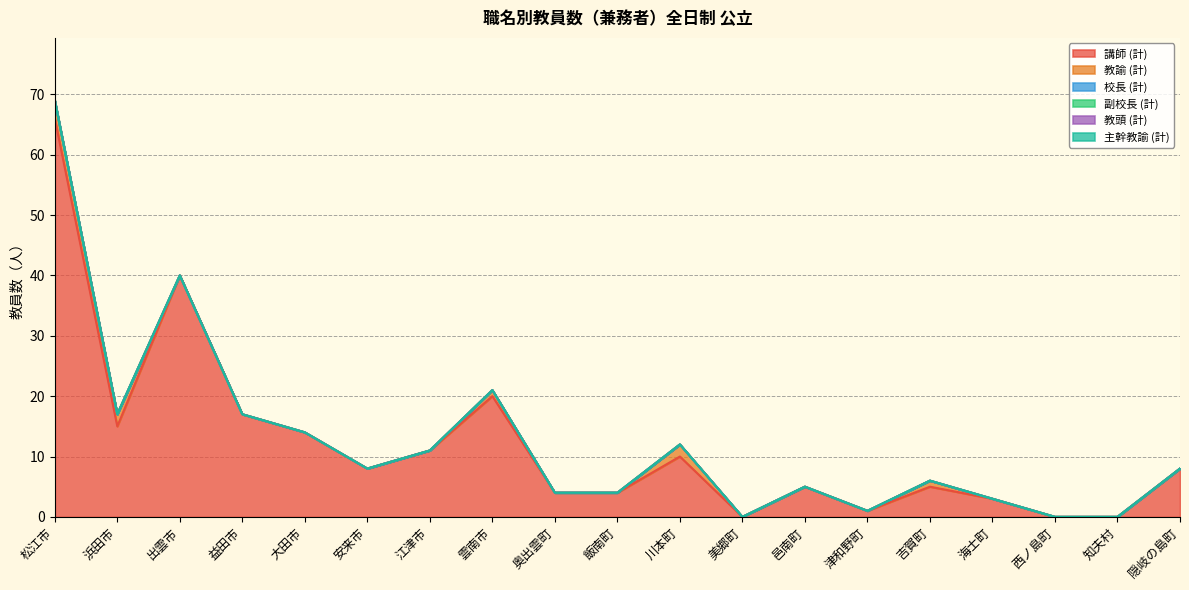

True or false: 教頭 (計) and 副校長 (計) cross at least once.

False